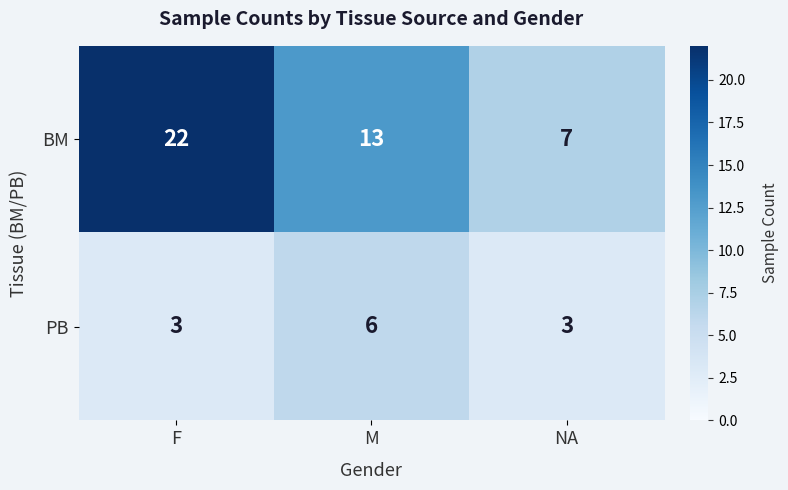

What is the minimum value shown in the chart?

3